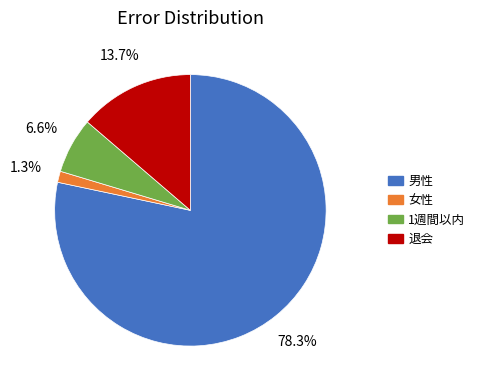

Does any single category account for the majority?

Yes